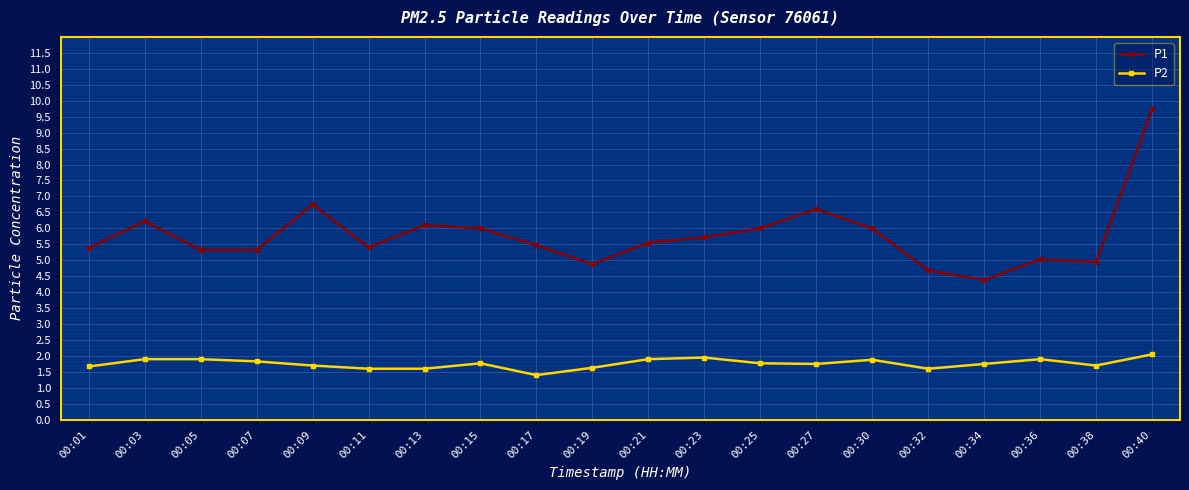

Which series has the widest spread of values?

P1